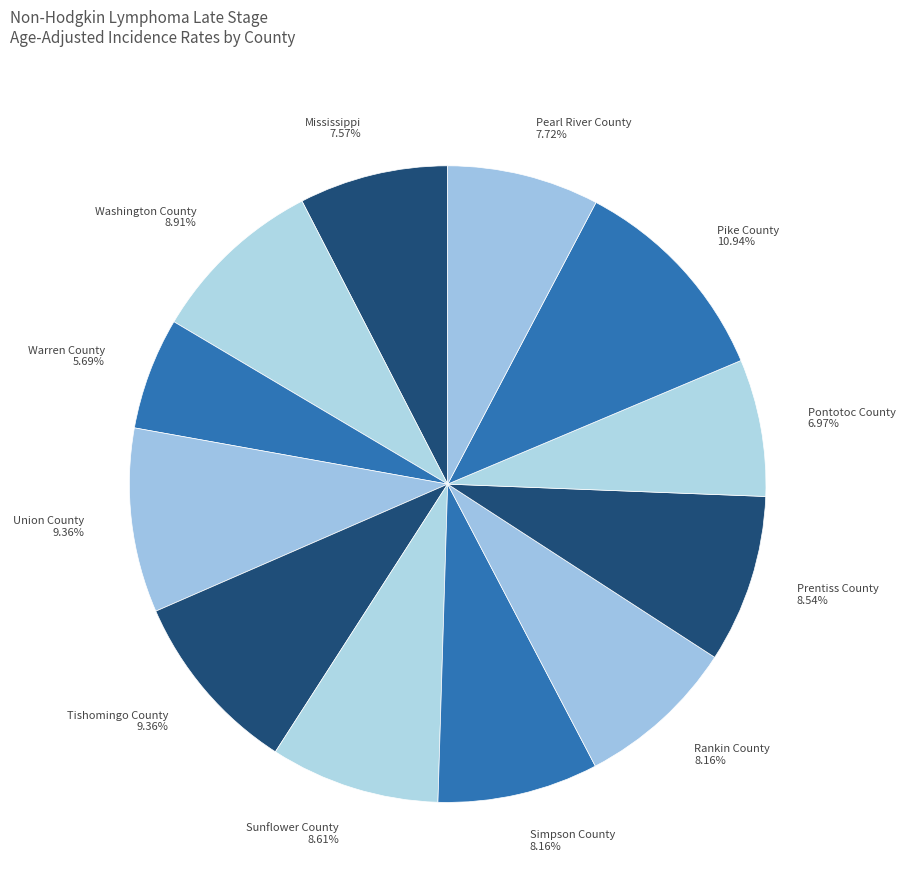

What percentage do Pike County and Simpson County together represent?

19.1%